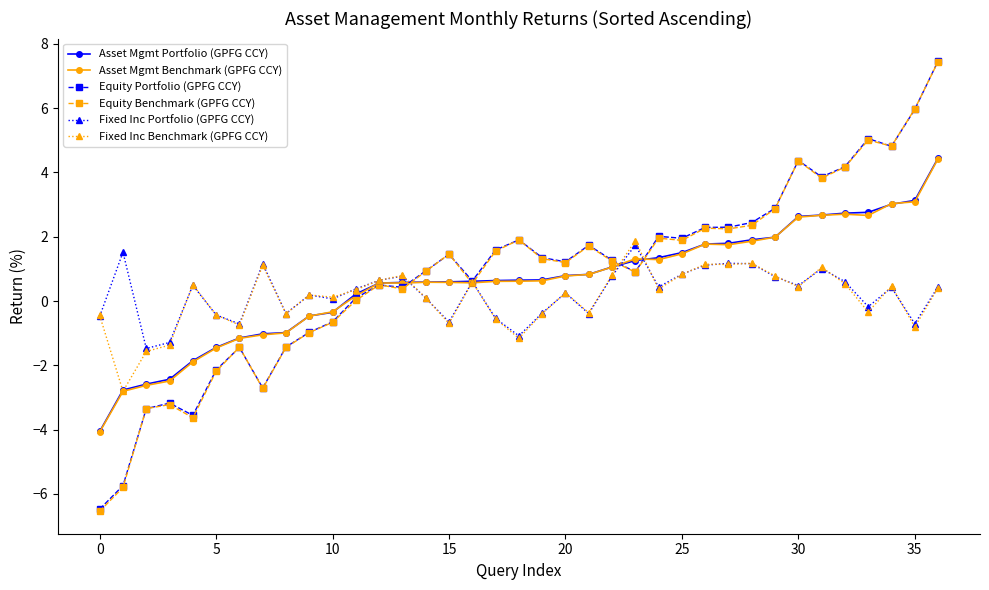

What is the minimum value for Asset Mgmt Portfolio (GPFG CCY)?

-4.1